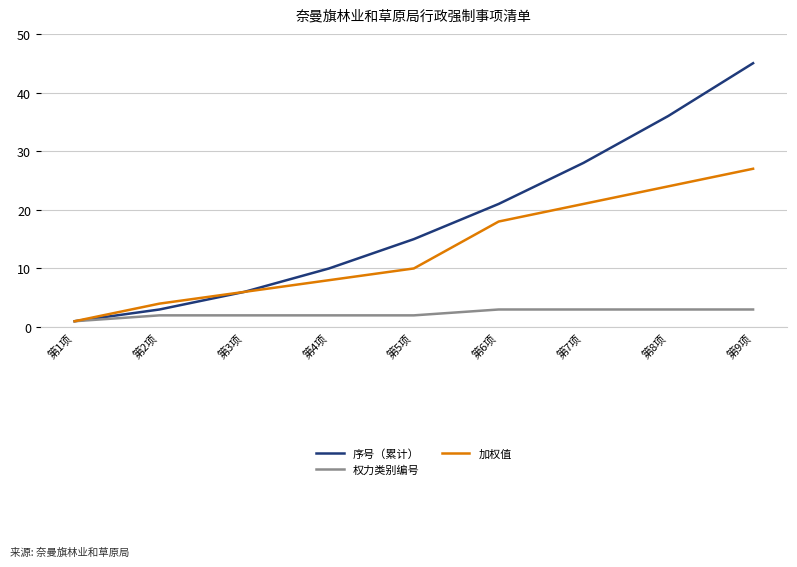

Is this an area chart (filled region under the line)?

No